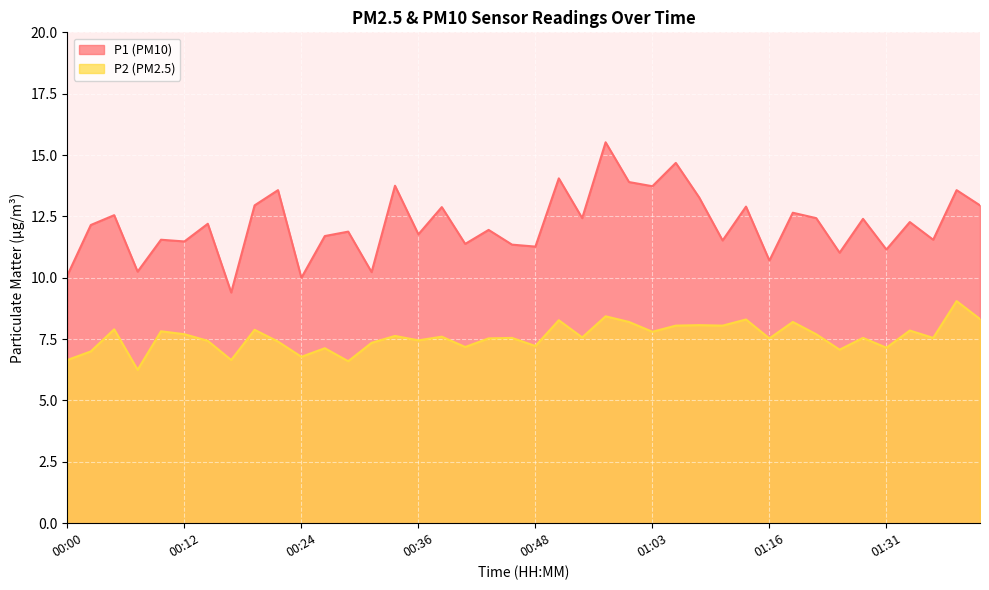

How many lines are shown in the chart?

2